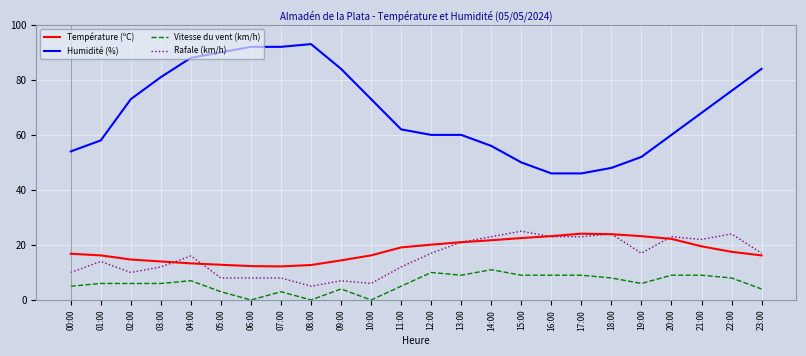

Rank the series at 07:00 from highest to lowest value.

Humidité (%), Température (ºC), Rafale (km/h), Vitesse du vent (km/h)